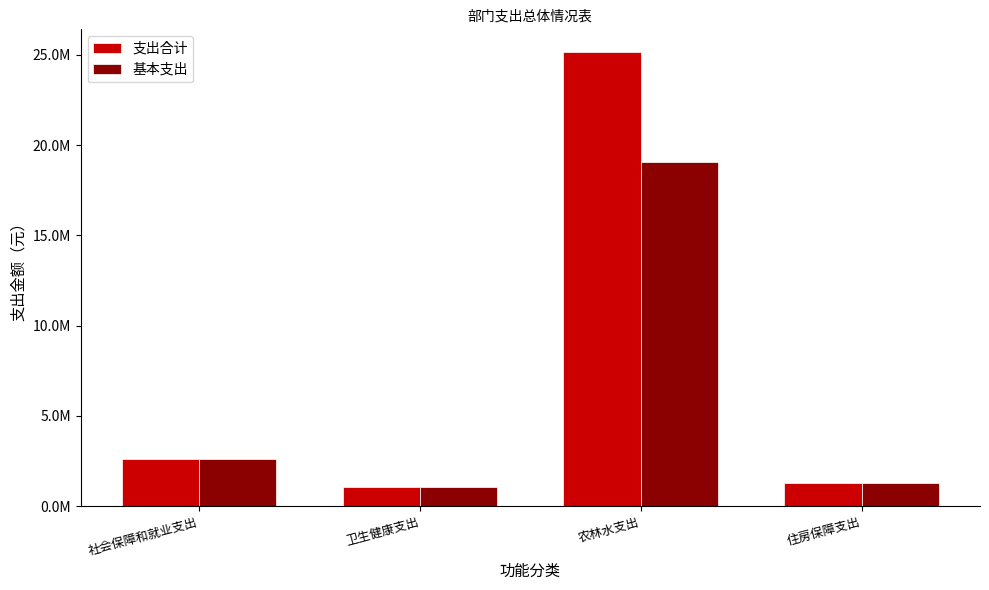

What is the difference between the 基本支出 values at 卫生健康支出 and 农林水支出?

18014829.0